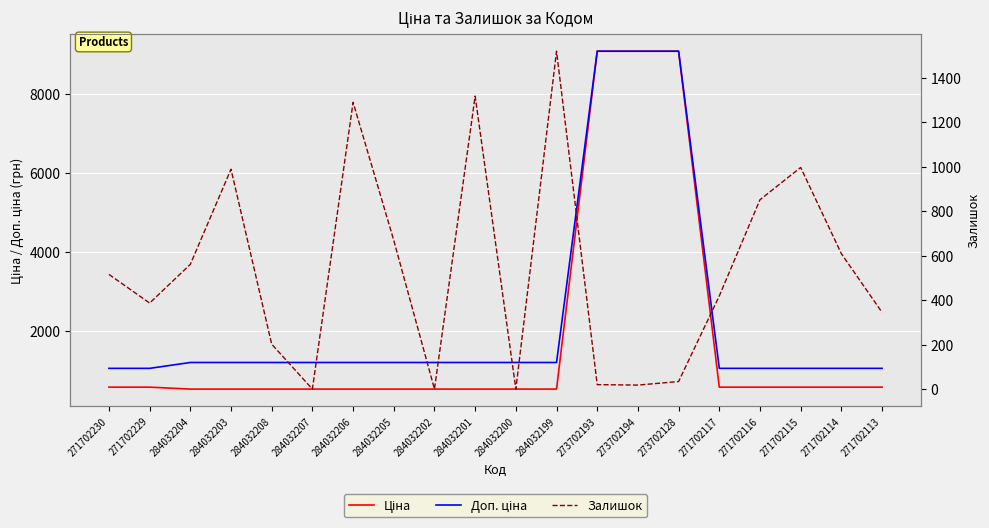

What position from the left is 284032203?

4